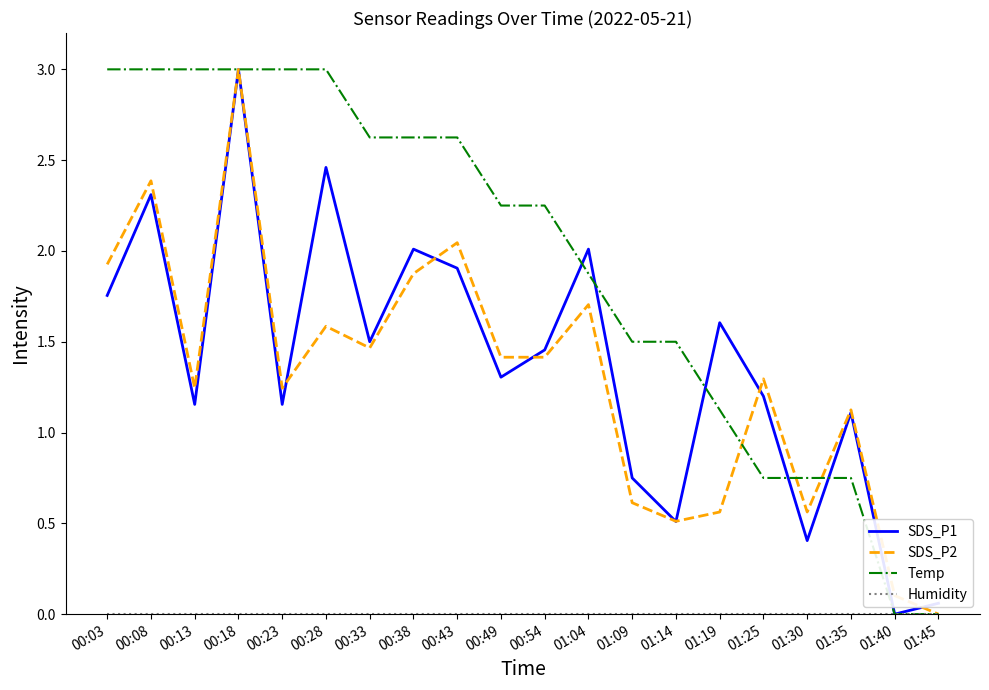

Where is the first local minimum for SDS_P1?

00:13